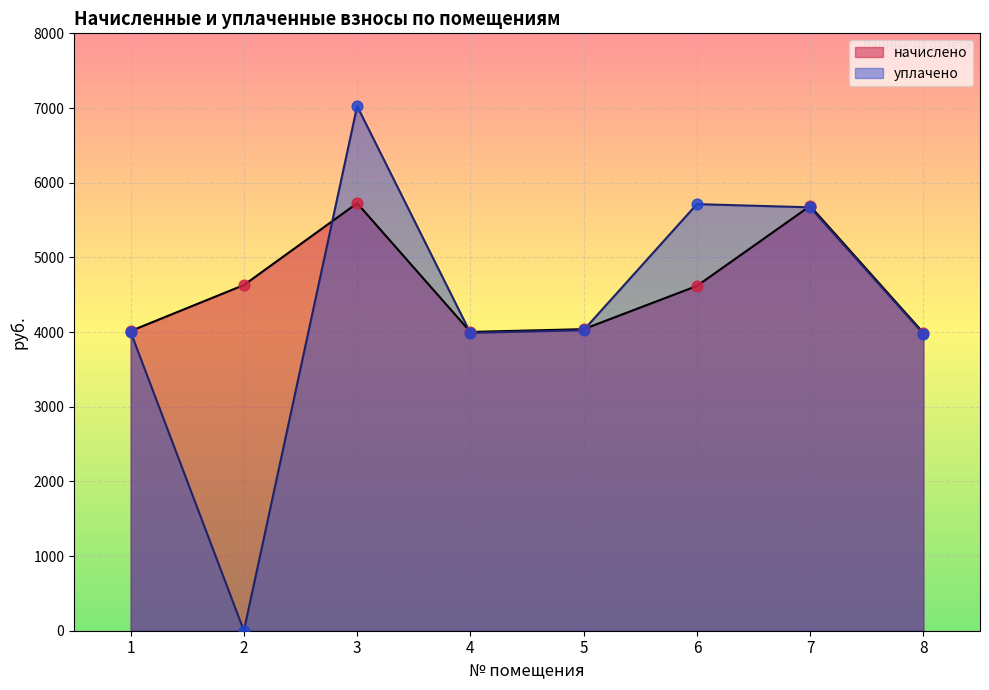

Which series has the largest total across all categories?

начислено